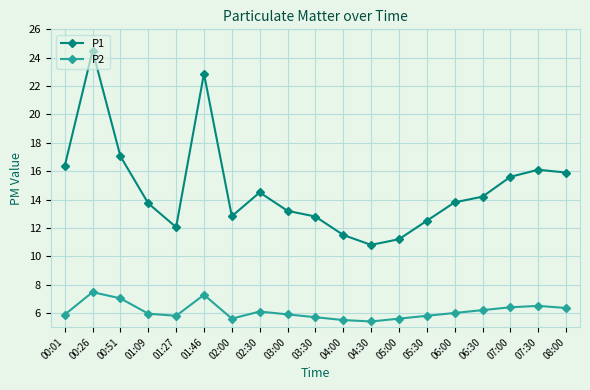

What are all the series names shown in the legend?

P1, P2